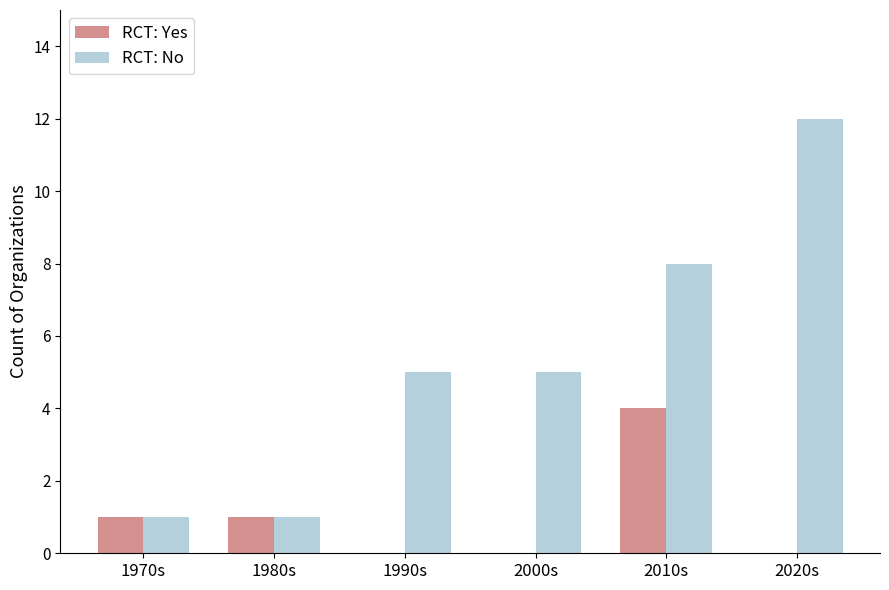

How many series are shown in this chart?

2